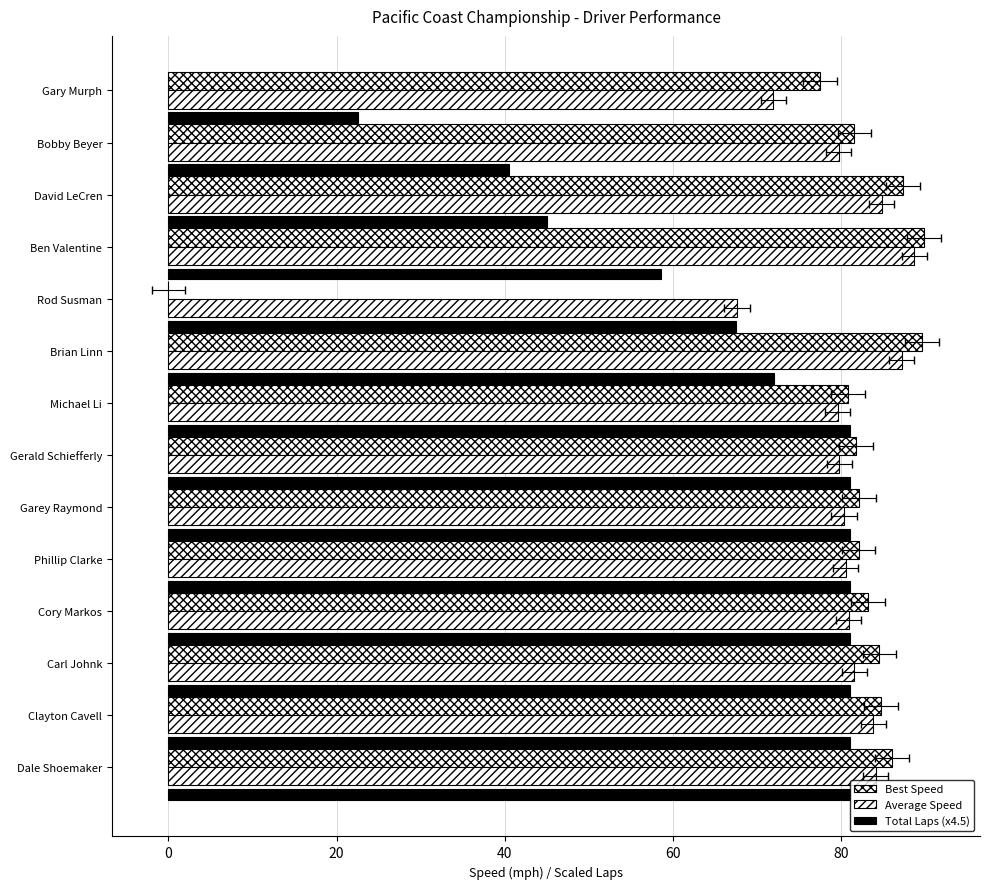

What is the difference between the second highest and second lowest values in the Best Speed series?

12.1